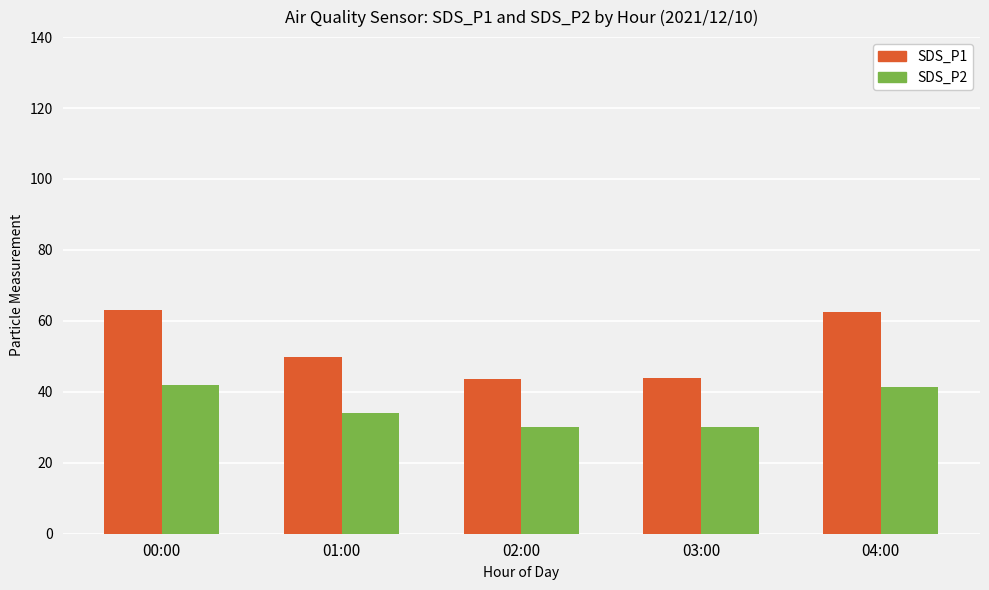

What position from the left is 03:00?

4